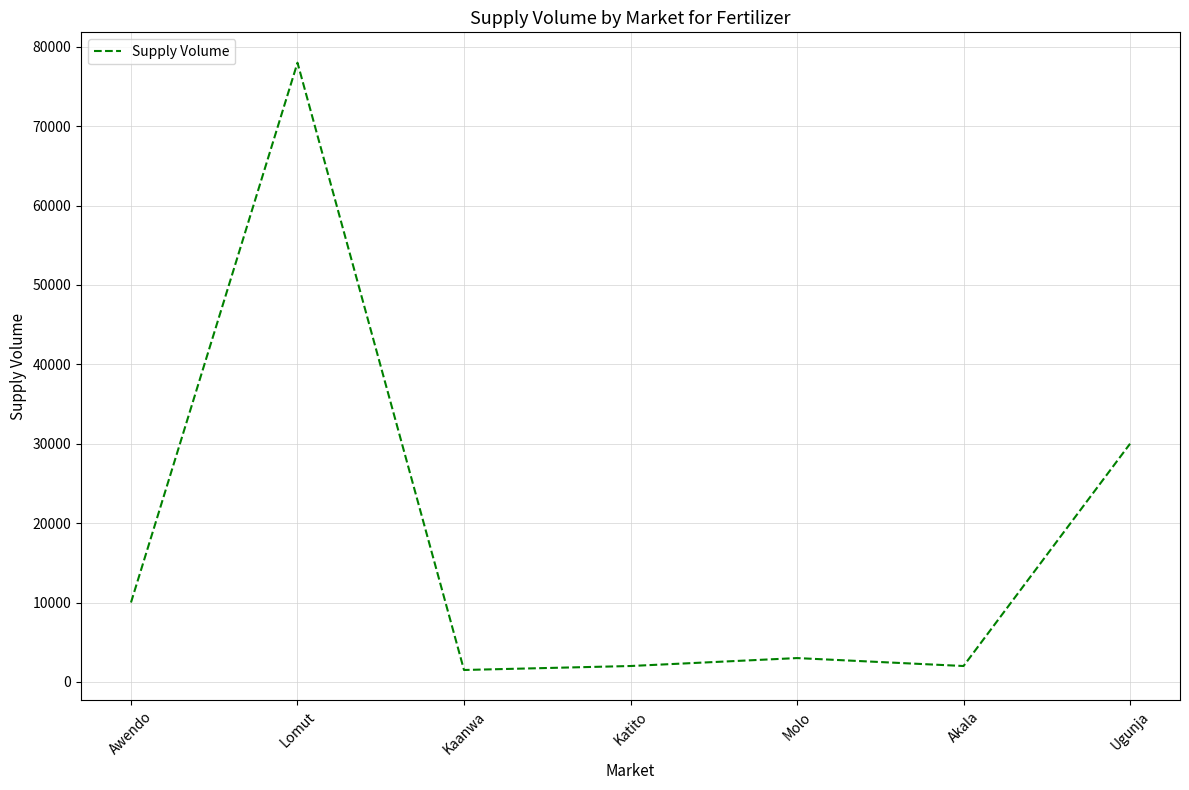

True or false: the data shows 6853 at Awendo.

False